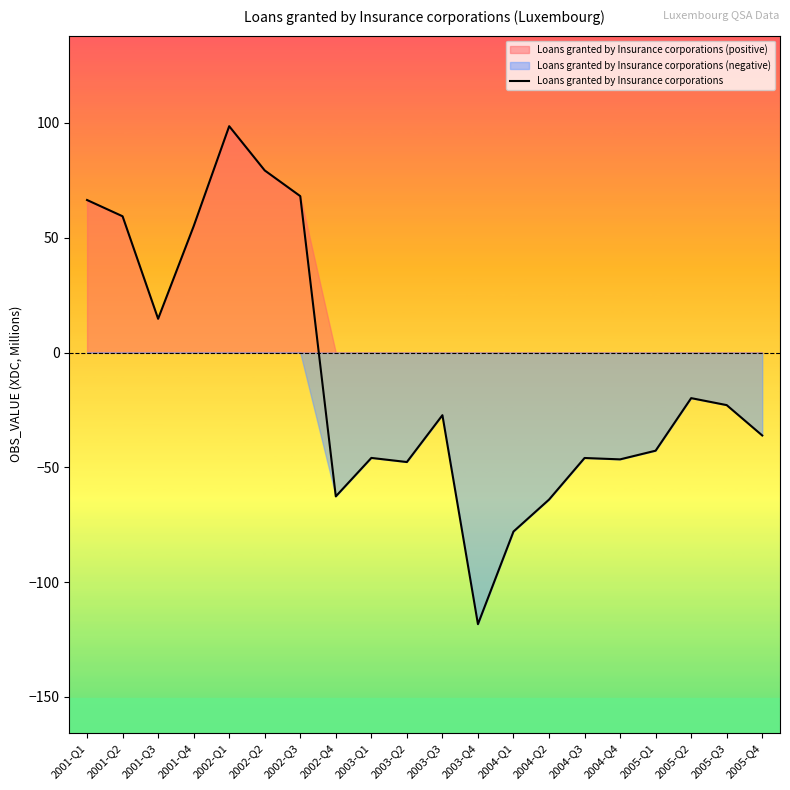

At which label is the value closest to -9?

2005-Q2